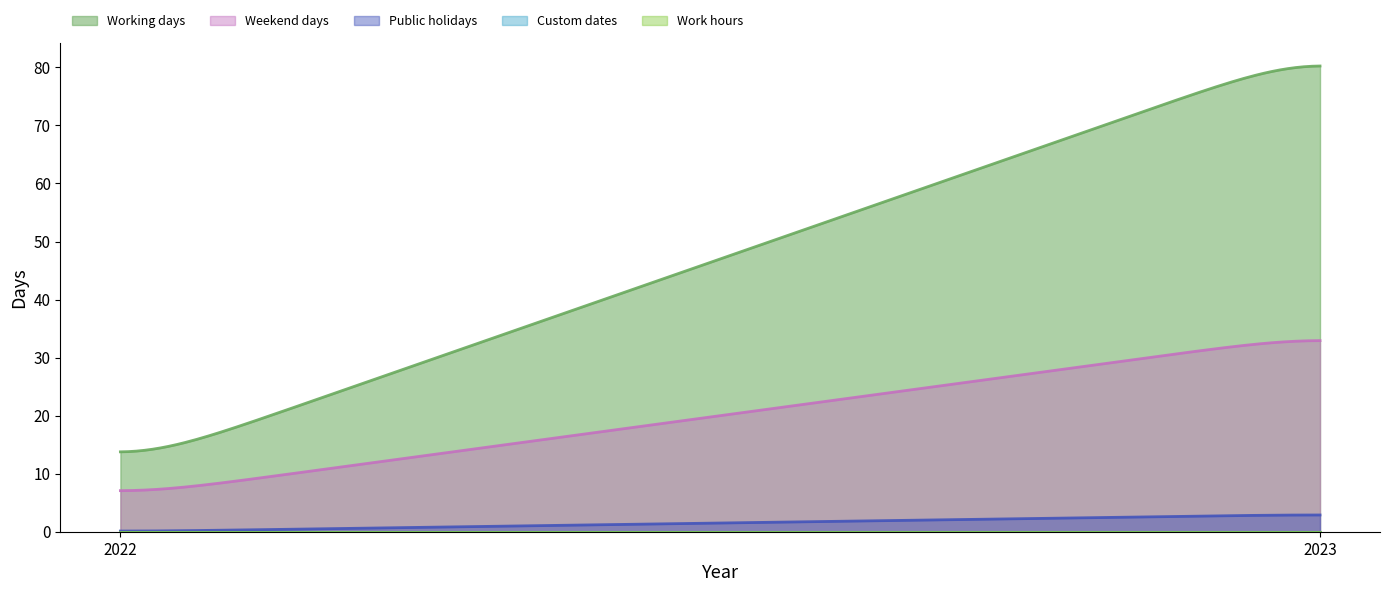

What is the sum of the Public holidays values at 2022 and 2023?

3.0